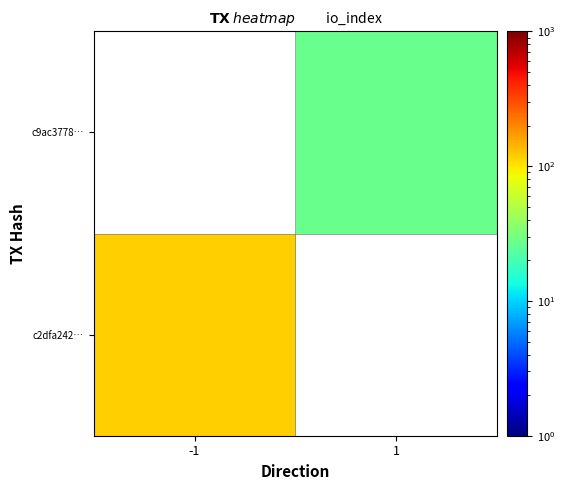

Rank the series by their average value, from lowest to highest.

c2dfa242…, c9ac3778…